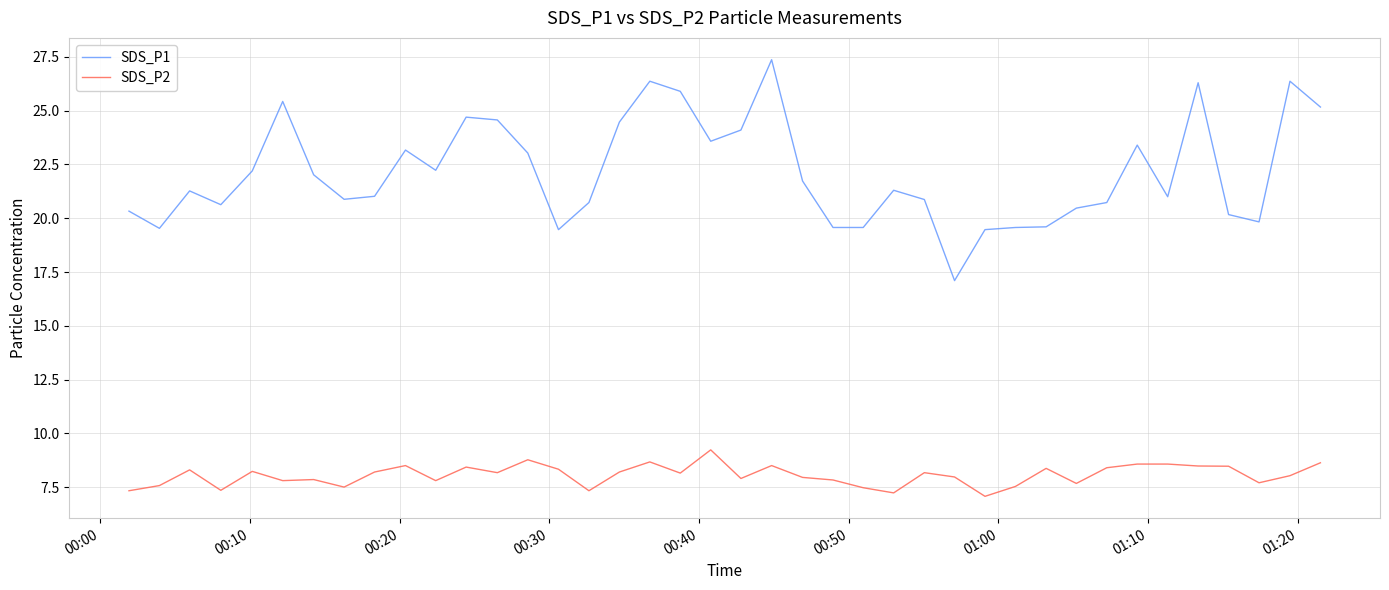

What is the difference between the maximum and minimum values in the SDS_P1 series?

10.3